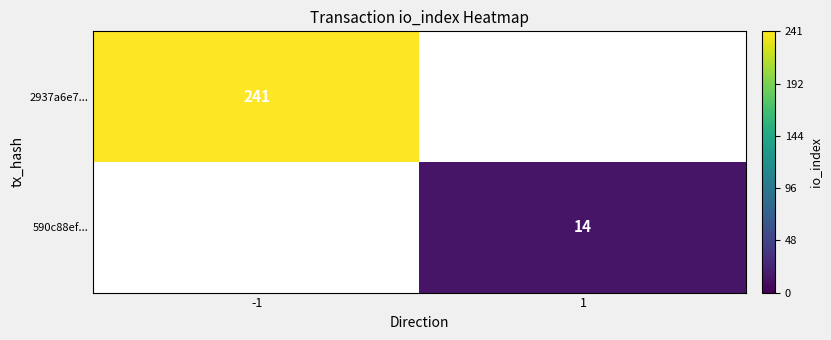

Is it true that 2937a6e7... equals 326.7 at -1?

False